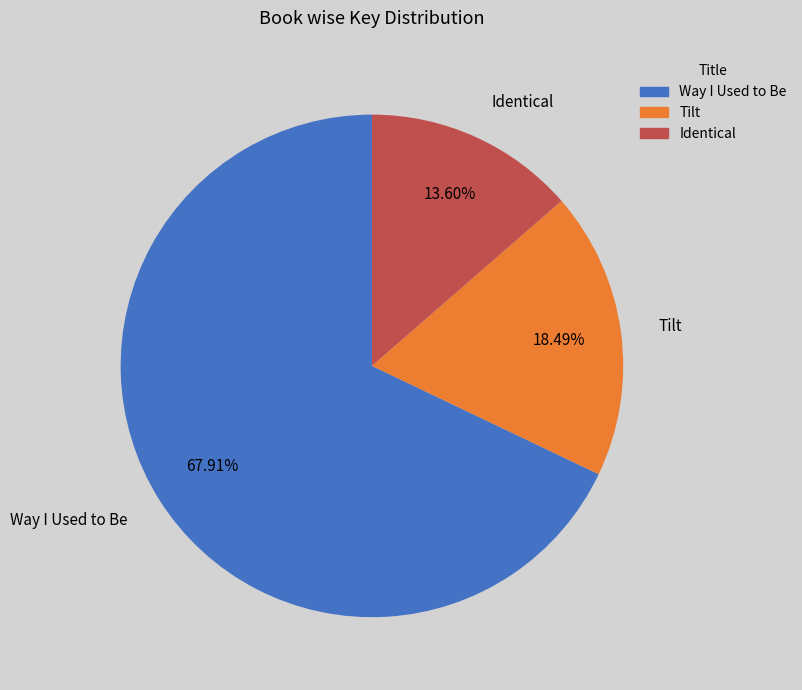

Approximately how many times larger is the value at Way I Used to Be compared to Tilt?

3.7